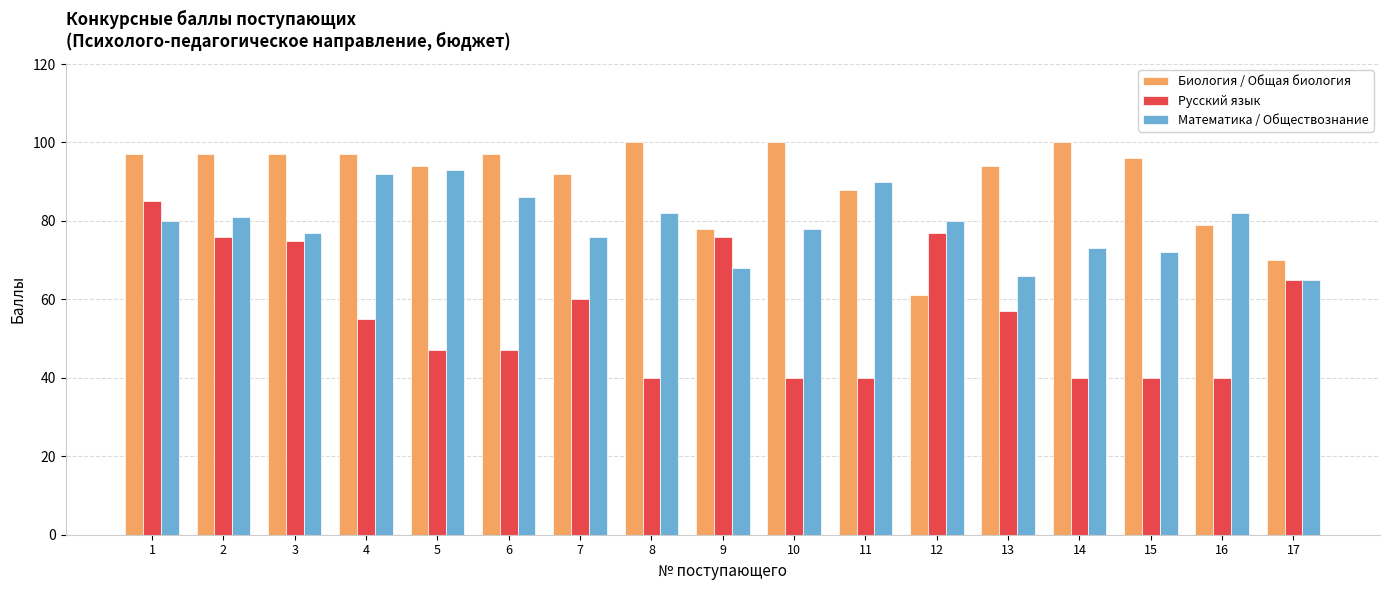

What is the sum of the Математика / Обществознание values at 12 and 10?

158